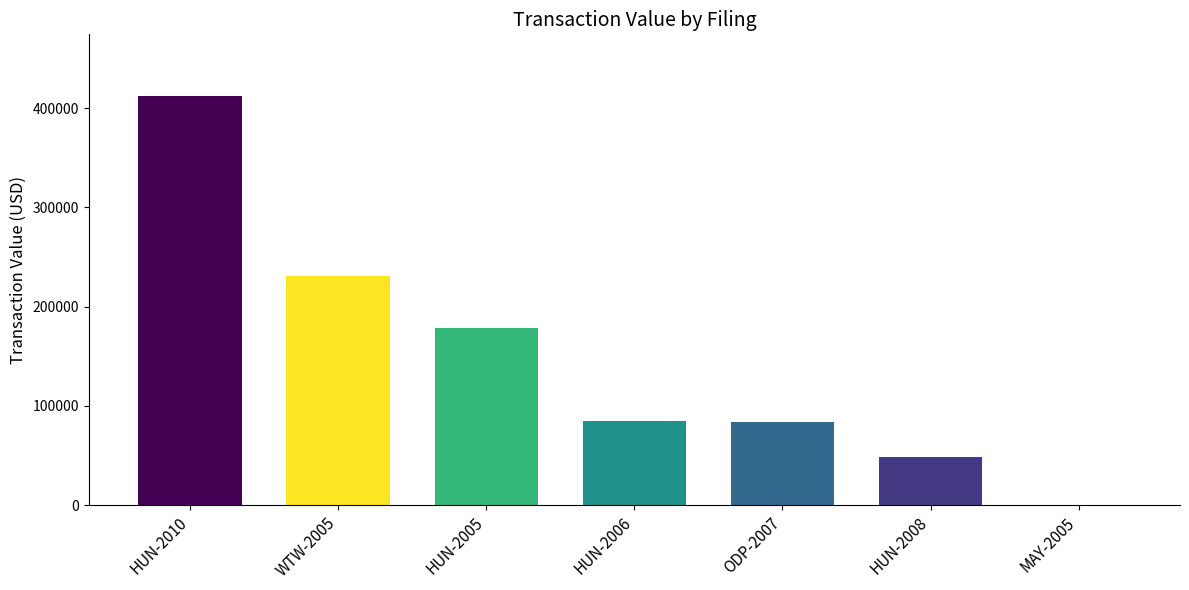

What is the sum of all values?

1038444